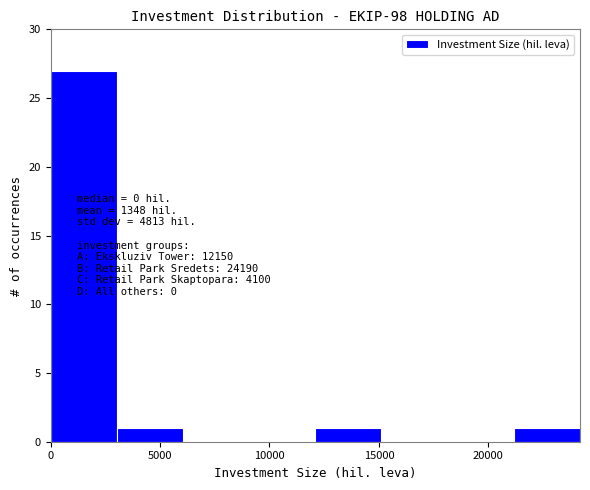

Which range on the x-axis has the tallest bar?

0 to 3000